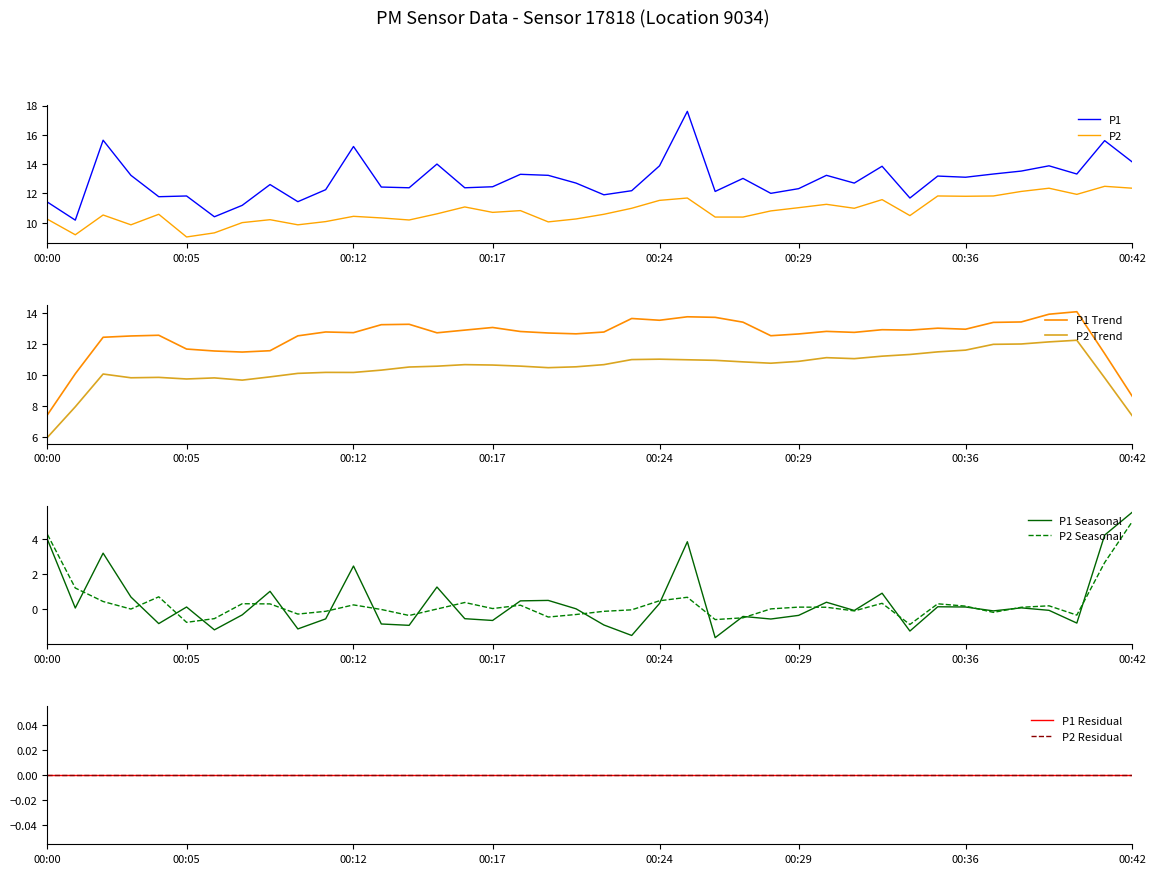

True or false: P2 and P1 intersect in this chart.

False